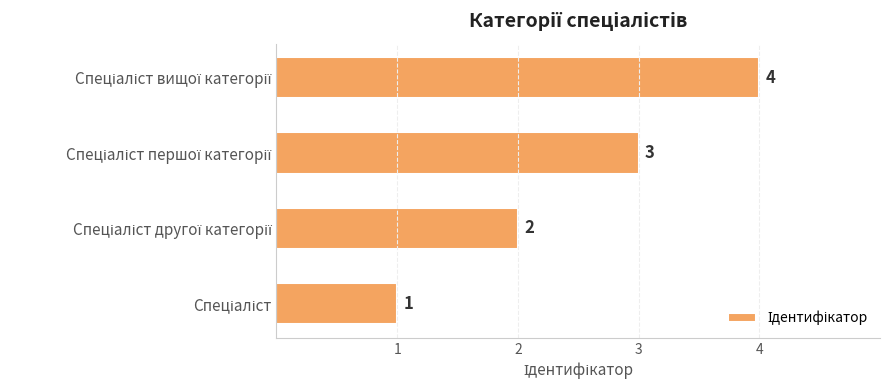

What is the maximum value shown in the chart?

4